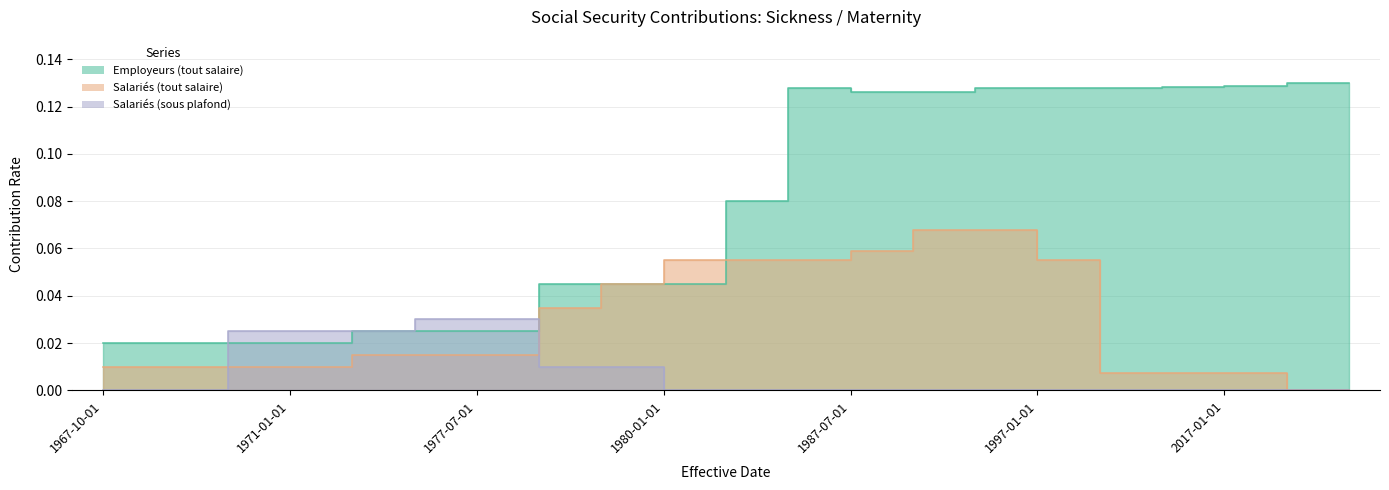

What is the difference between the highest and lowest values at 2019-01-01?

0.1